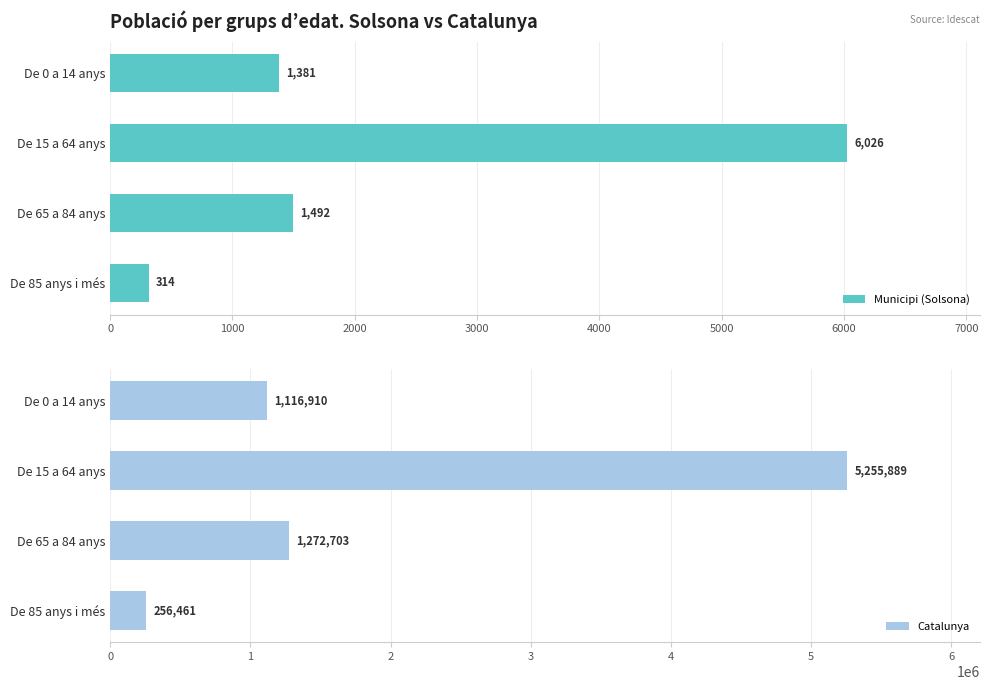

True or false: Municipi (Solsona) has a value of 314 at De 85 anys i més.

True